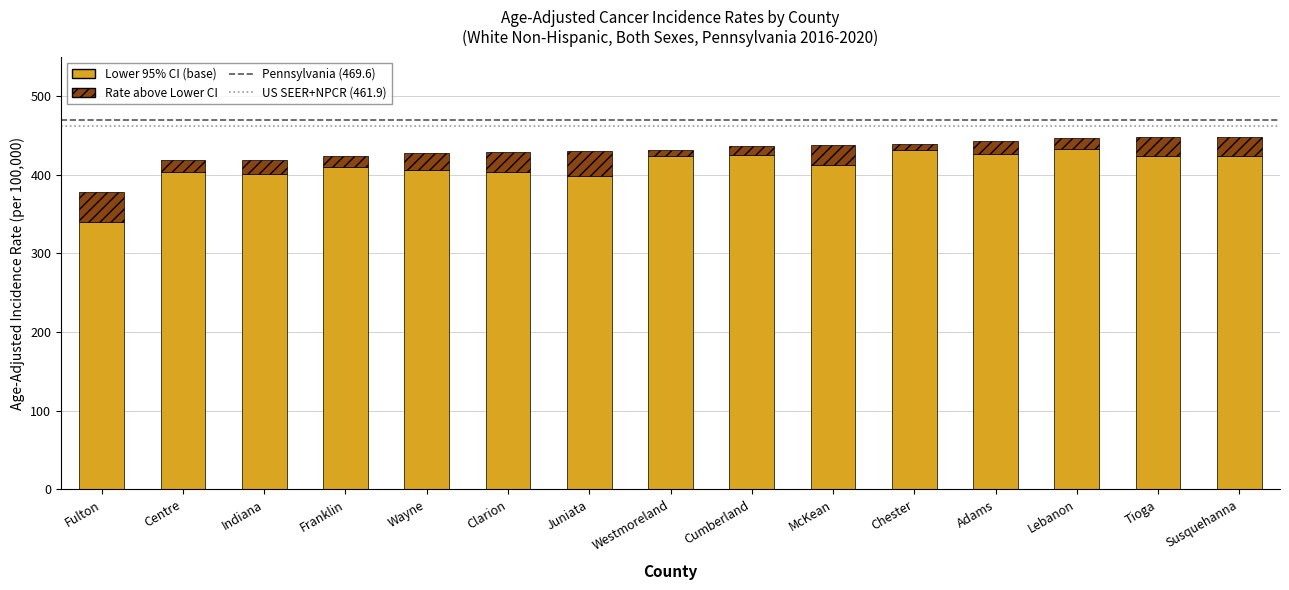

True or false: Lower 95% CI (base) has a value of 410.4 at Franklin.

True